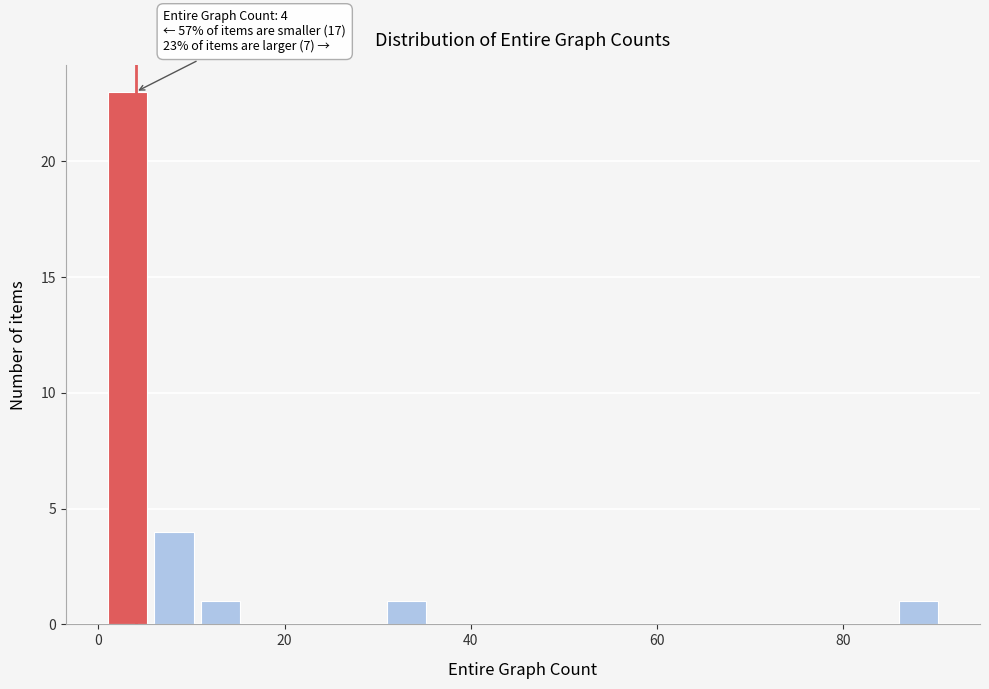

Read against the x-axis, roughly where is the centre of the tallest bar?

4